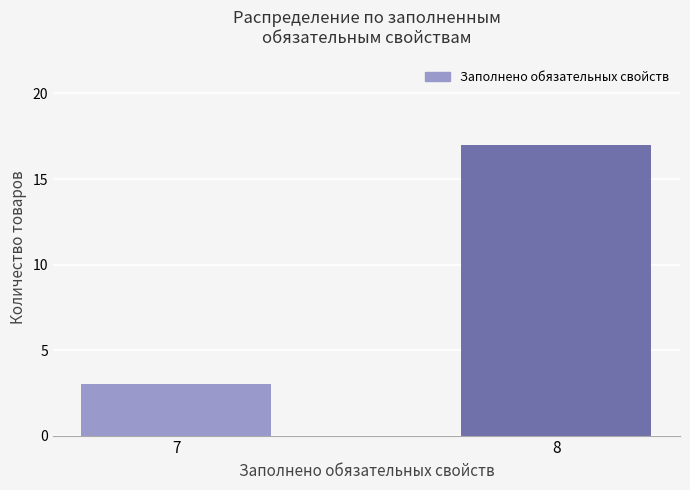

Count the values in the range 3 to 17.

2